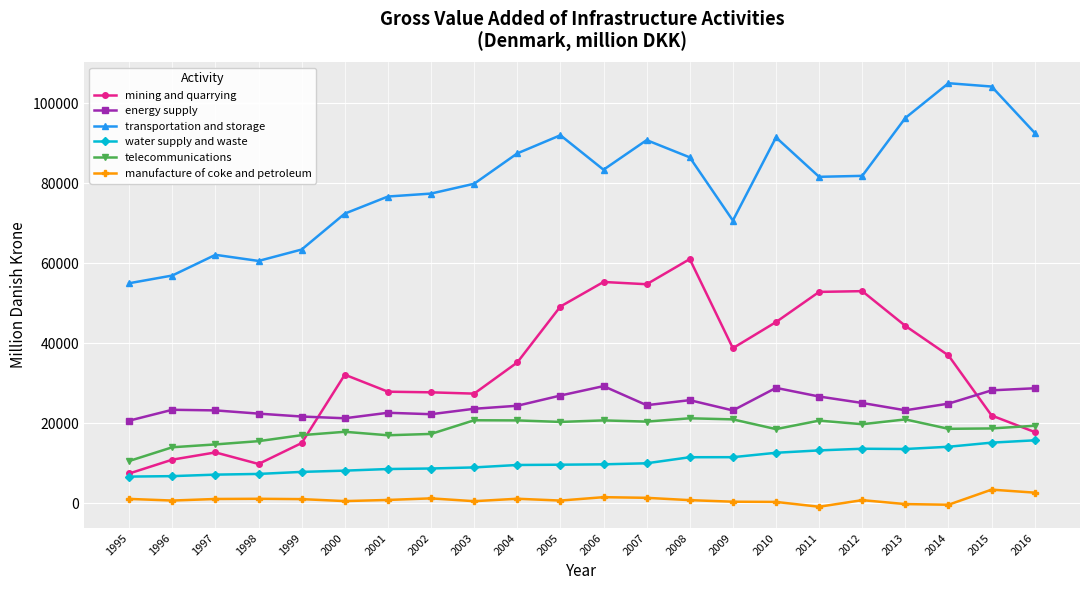

Between 1999 and 2012, which series saw the biggest shift?

mining and quarrying